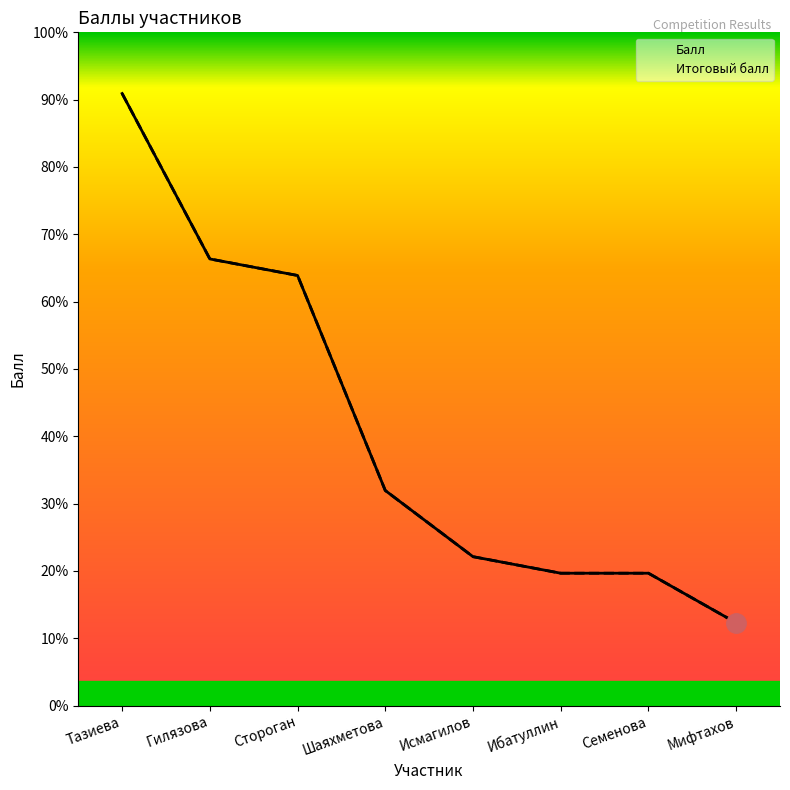

True or false: Итоговый балл and Балл cross at least once.

False